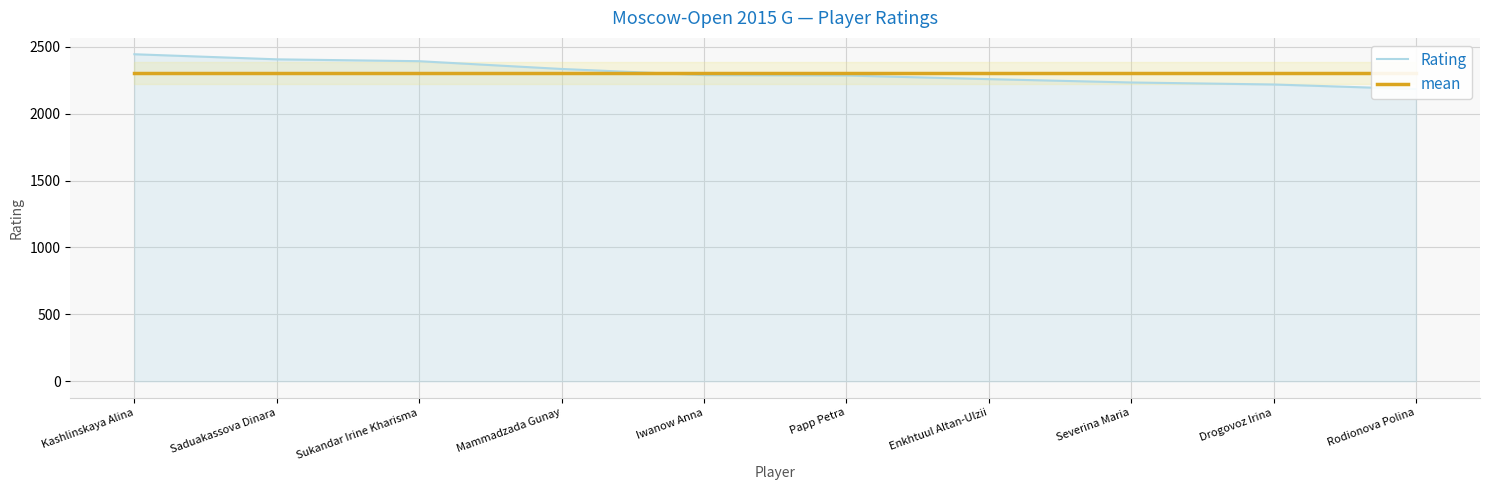

At Sukandar Irine Kharisma, list the series in order from smallest to largest.

mean, Rating